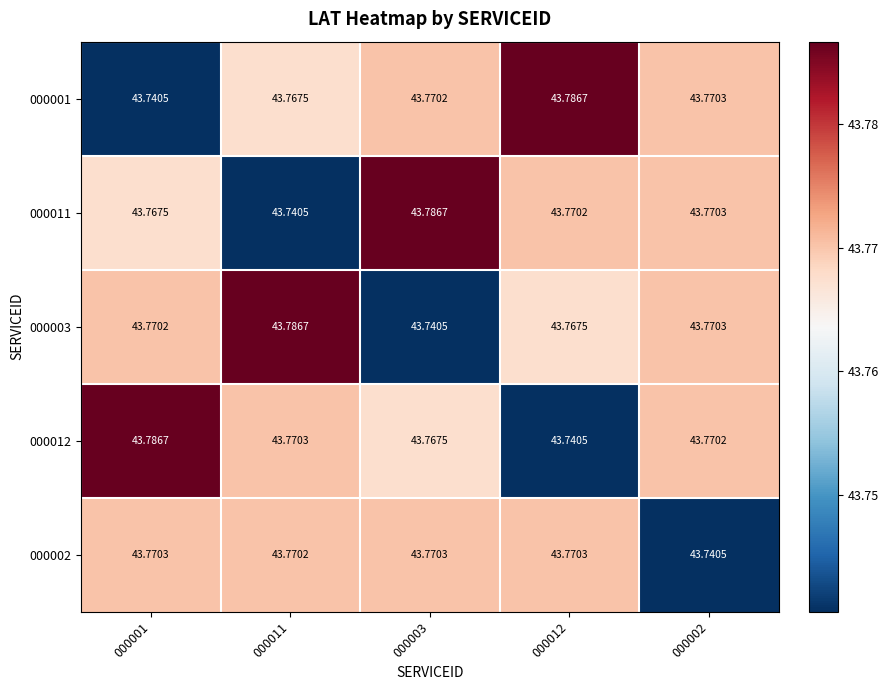

Is the value of 000001 at 000001 greater than the value of 000011 at 000002?

No